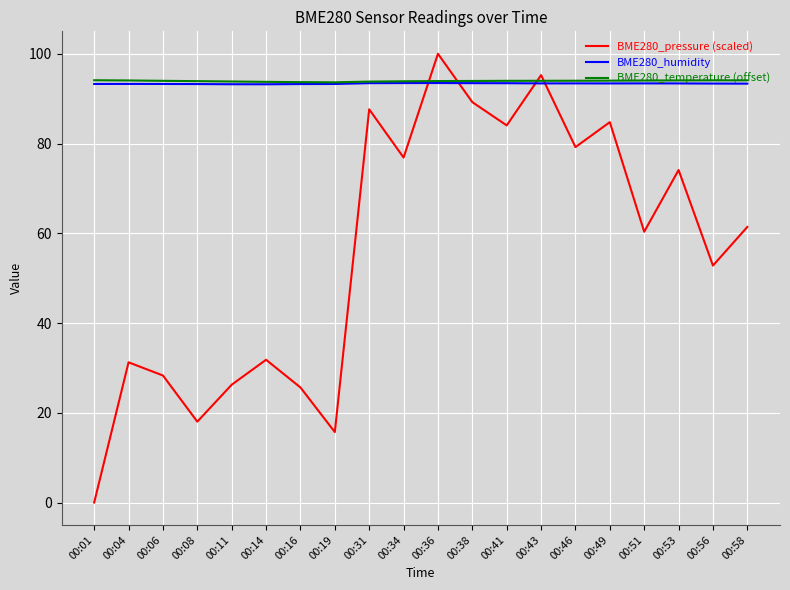

The BME280_humidity series shows 93.4 at 00:56. True or false?

True